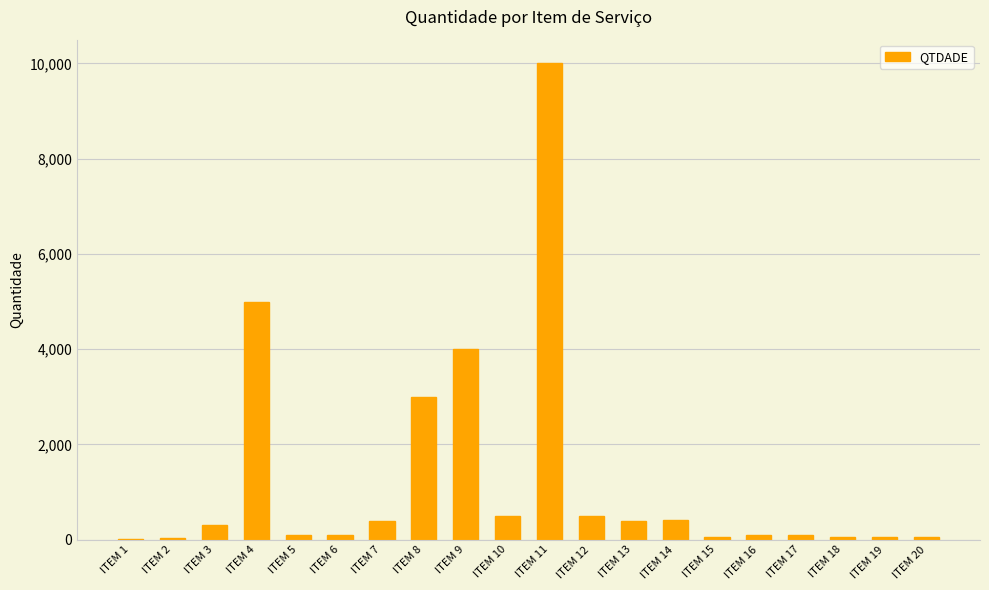

Does the chart contain stacked bars?

No